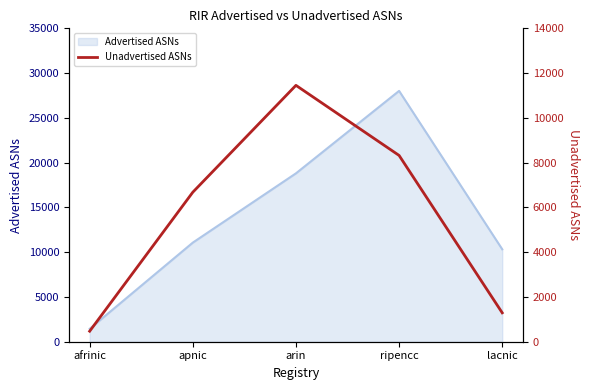

Rank the categories by value from highest to lowest.

arin, ripencc, apnic, lacnic, afrinic